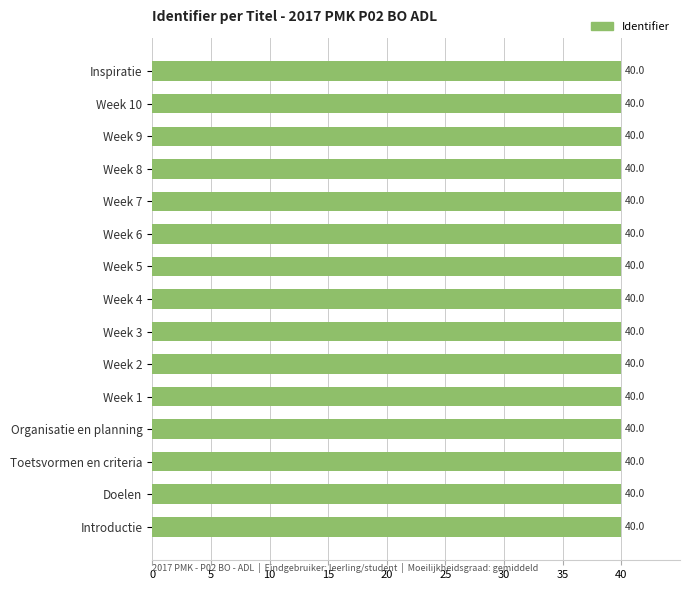

What is the label of the 5th bar from the top?

Week 7